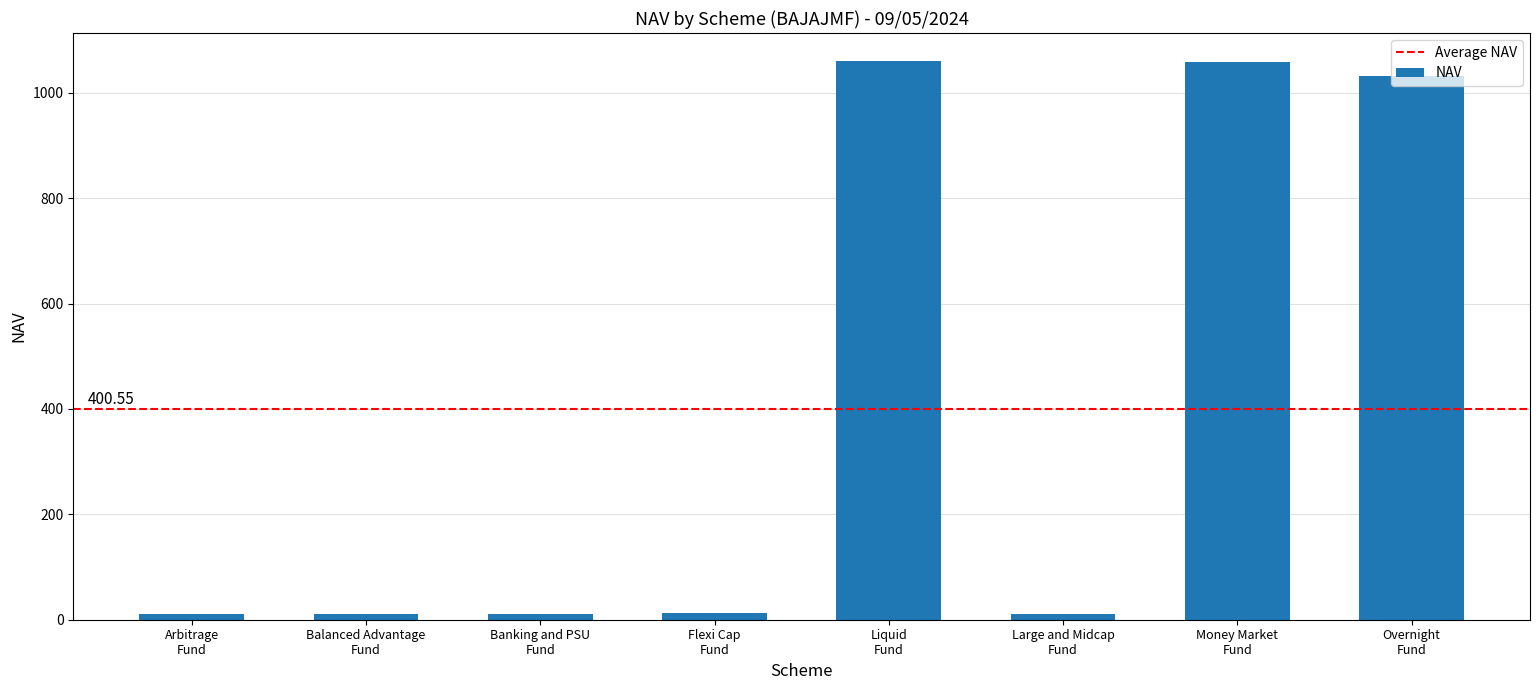

What is the difference between the maximum and minimum values?

1050.3